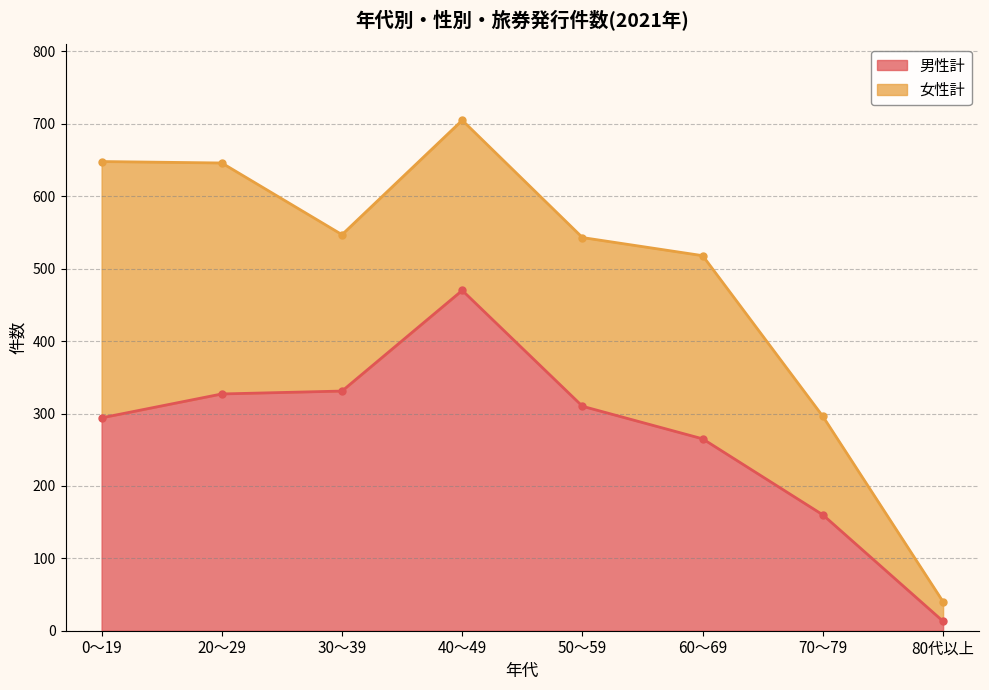

How many values are below 310?

4